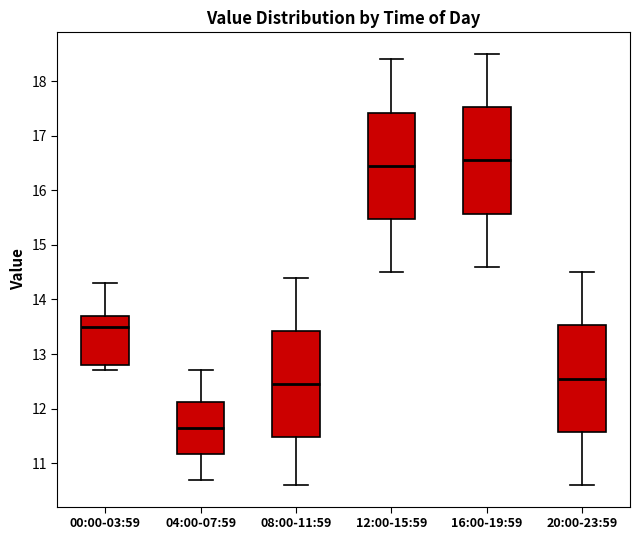

Which box's median line is the lowest?

04:00-07:59